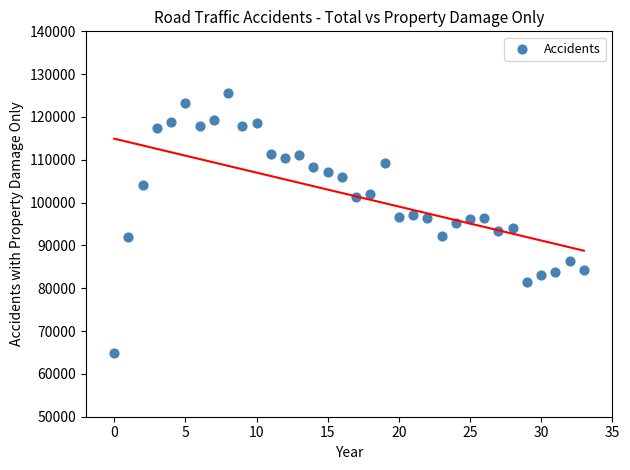

What is the range of Y values (max minus min)?

60594